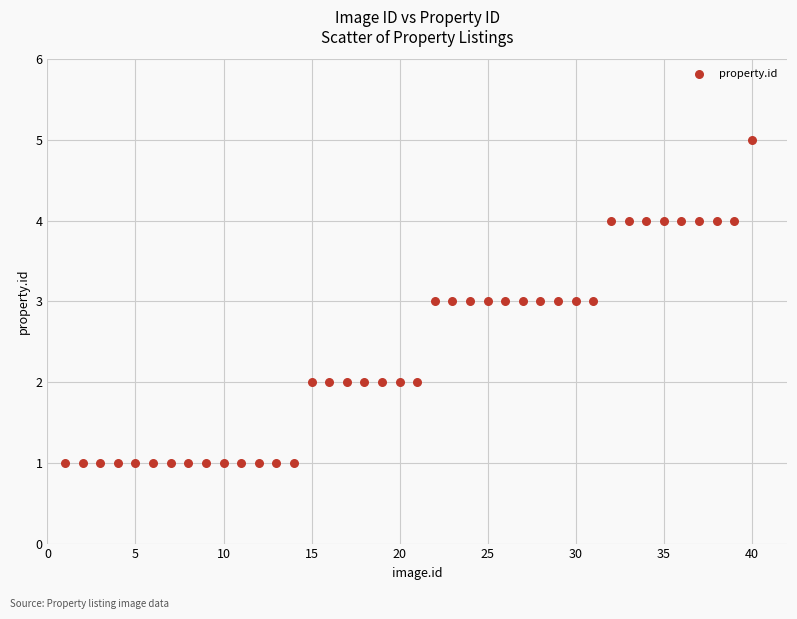

What is the range of X values (max minus min)?

39